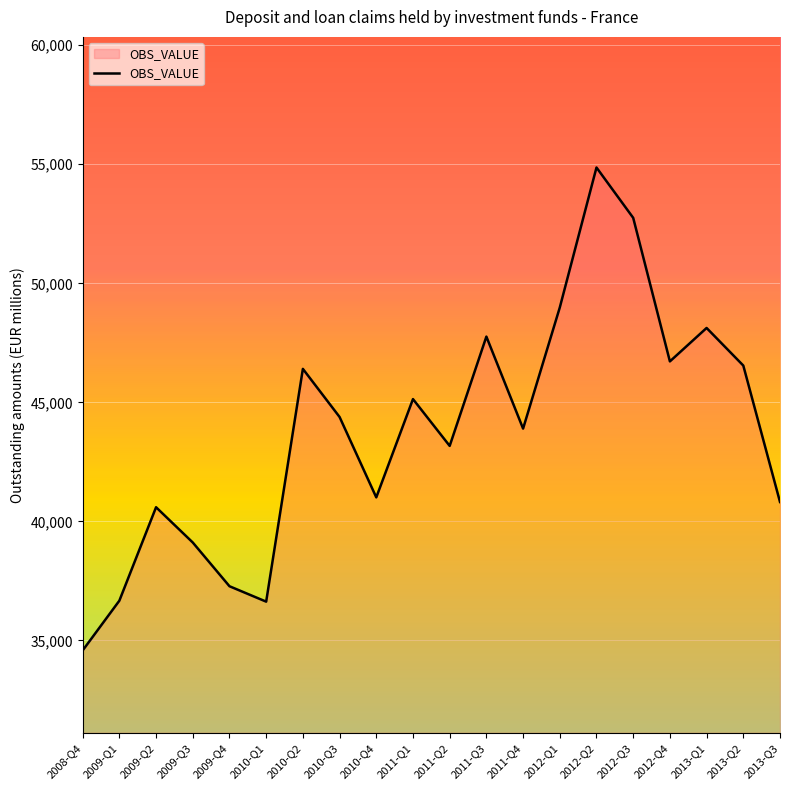

What is the sum of all values?

875434